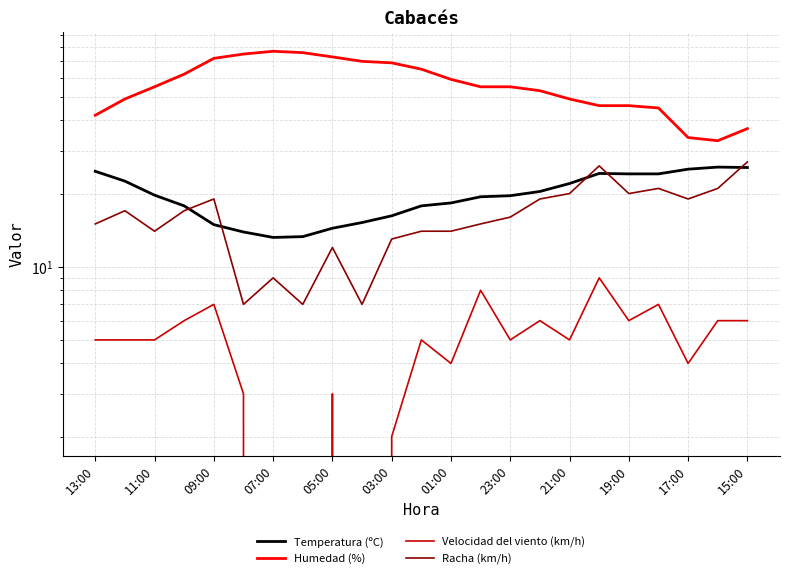

How many interior local valleys does the Humedad (%) series have?

1